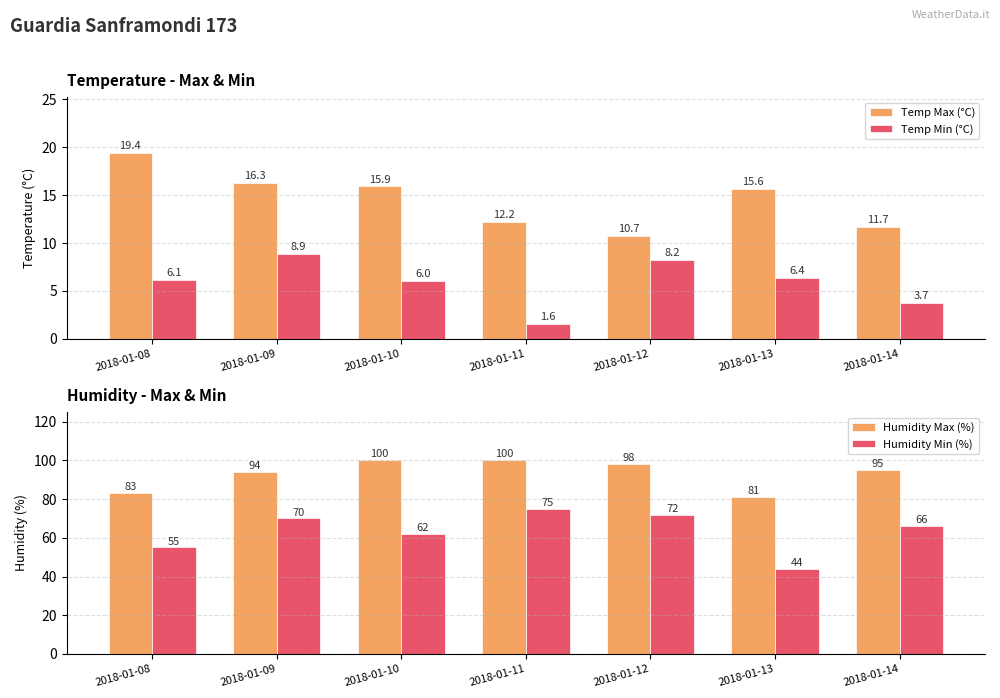

What is the lowest value of the Humidity Max (%) series?

81